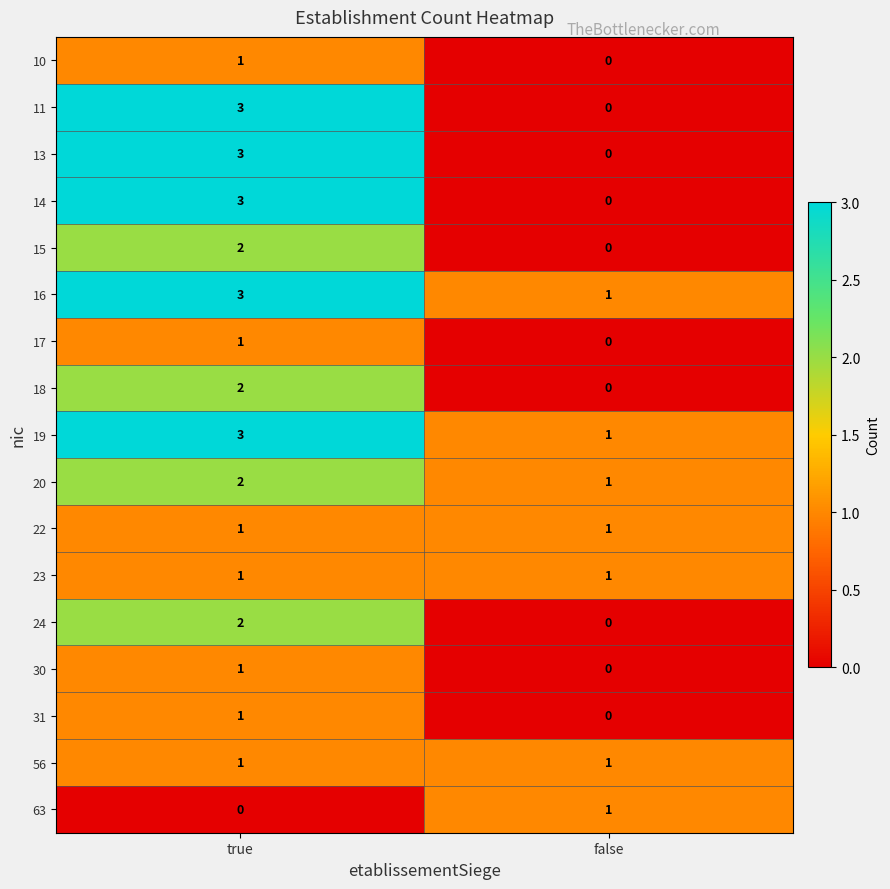

What is the greatest value displayed?

3